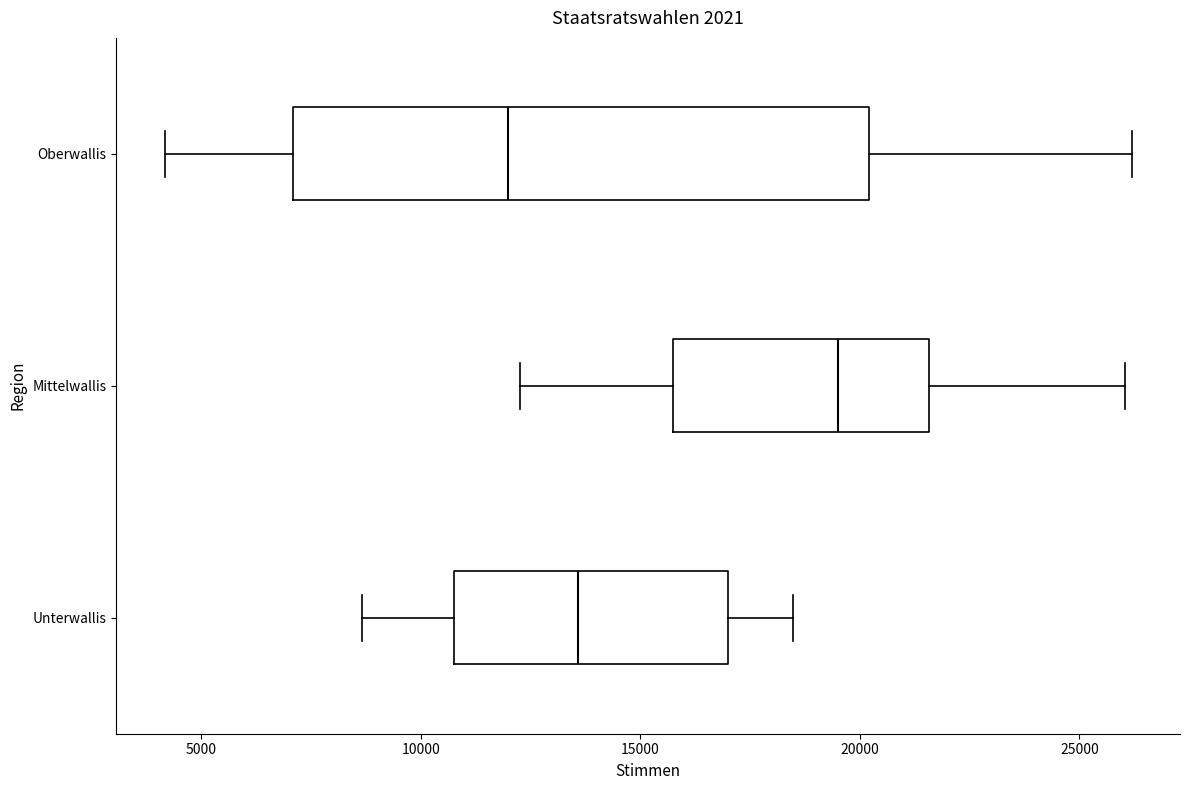

Reading bottom to top, read every box against the x-axis: the position of its median line, the range the box covers, and the ends of its whiskers. The values are not printed on the chart, so give them approximately, as read against the axis.

Unterwallis: median 13500, box 10500 to 17000, whiskers 8500 to 18500
Mittelwallis: median 19500, box 15500 to 21500, whiskers 12500 to 26000
Oberwallis: median 12000, box 7000 to 20000, whiskers 4000 to 26000